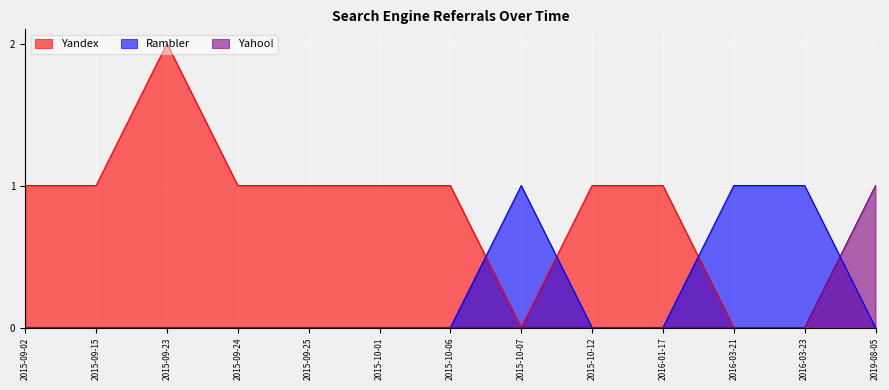

Is it true that Yandex equals 1 at 2015-10-12?

True